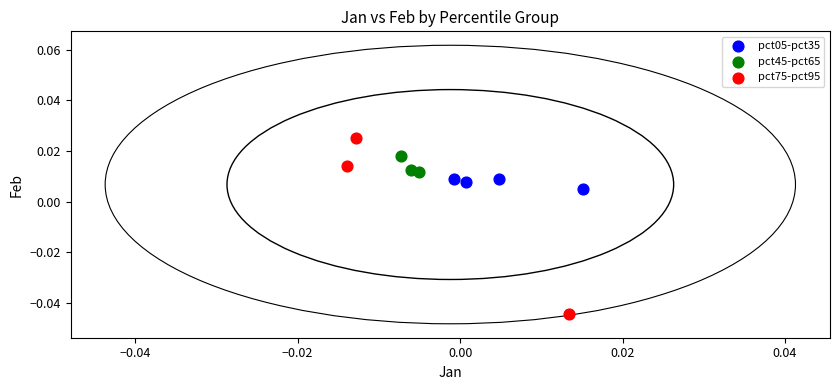

Which series contains the highest Y value?

pct75-pct95